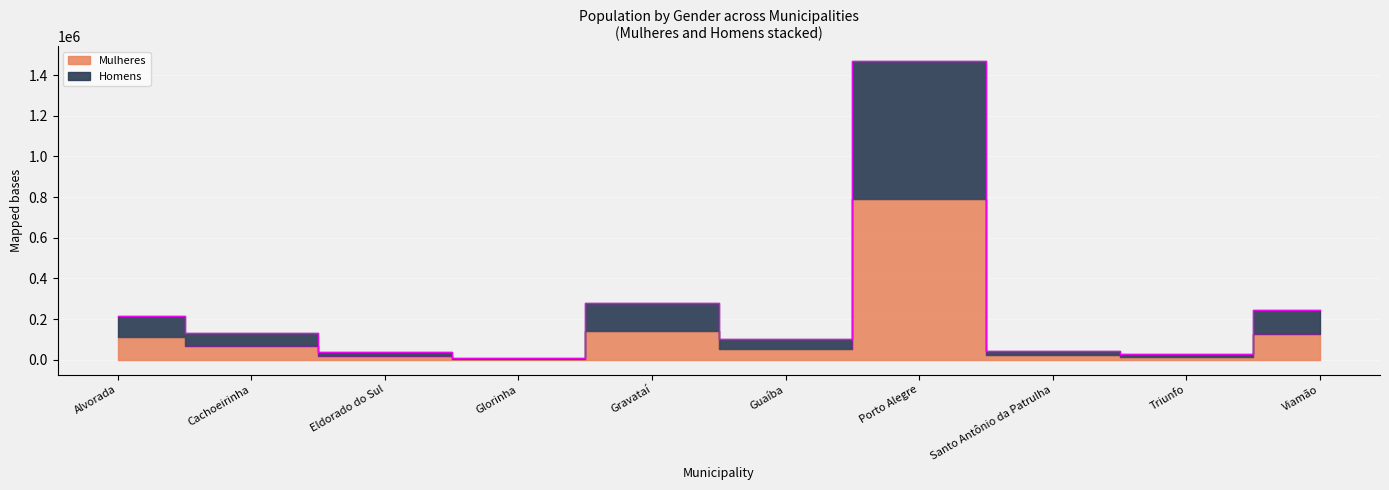

At which category is the sum across all series the highest?

Porto Alegre